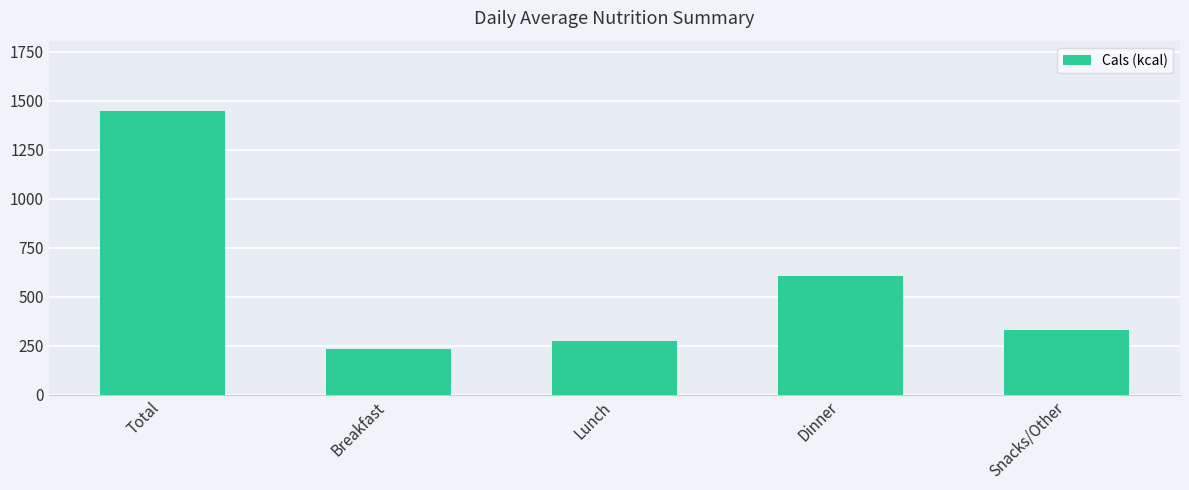

Reading left to right, extract all data points from this chart.

1446	234	276	608	328